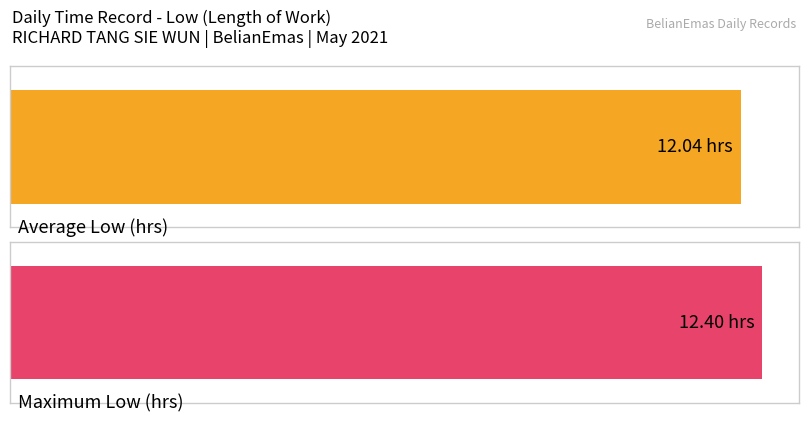

Approximately how many times larger is the value at 1 compared to 2?

1.0